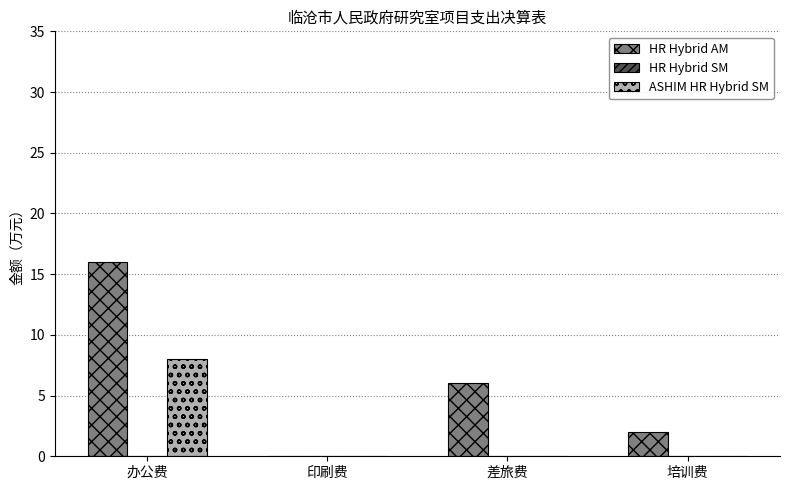

Reading right to left, transcribe all the data shown in this chart.

HR Hybrid AM: 培训费=2	差旅费=6	印刷费=0	办公费=16
ASHIM HR Hybrid SM: 培训费=0	差旅费=0	印刷费=0	办公费=8